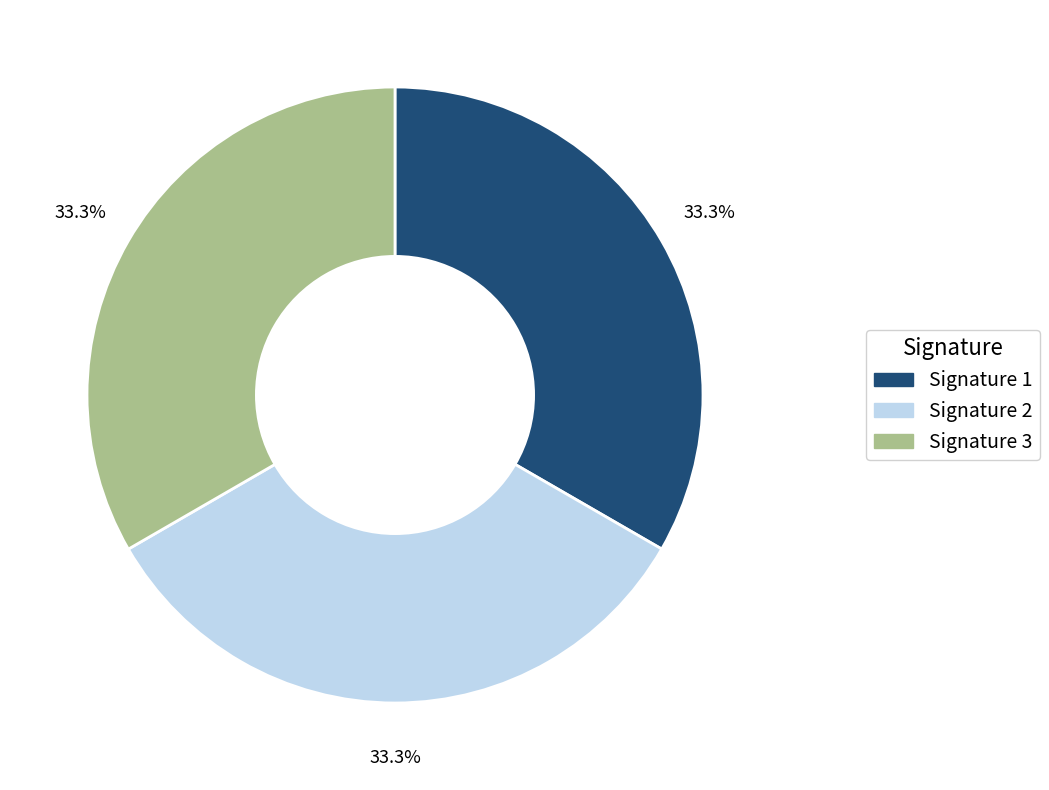

What is the ratio of the value at Signature 3 to the value at Signature 1?

1.0